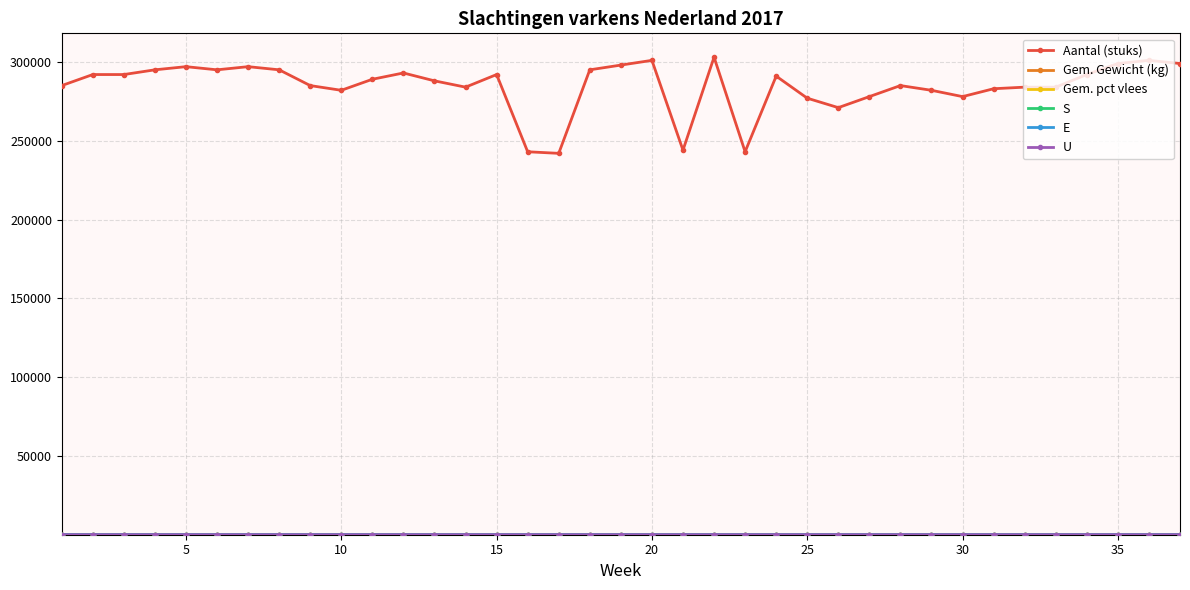

Which series has the largest total across all categories?

Aantal (stuks)